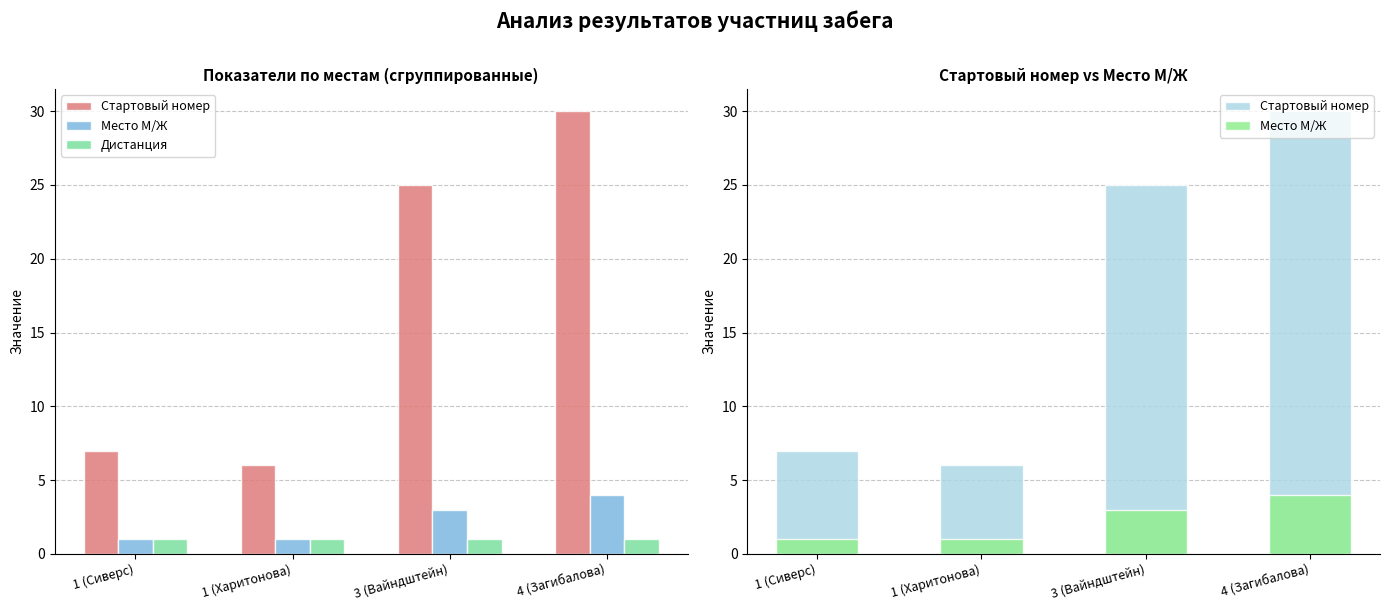

At which label does Дистанция reach its minimum?

1 (Сиверс)